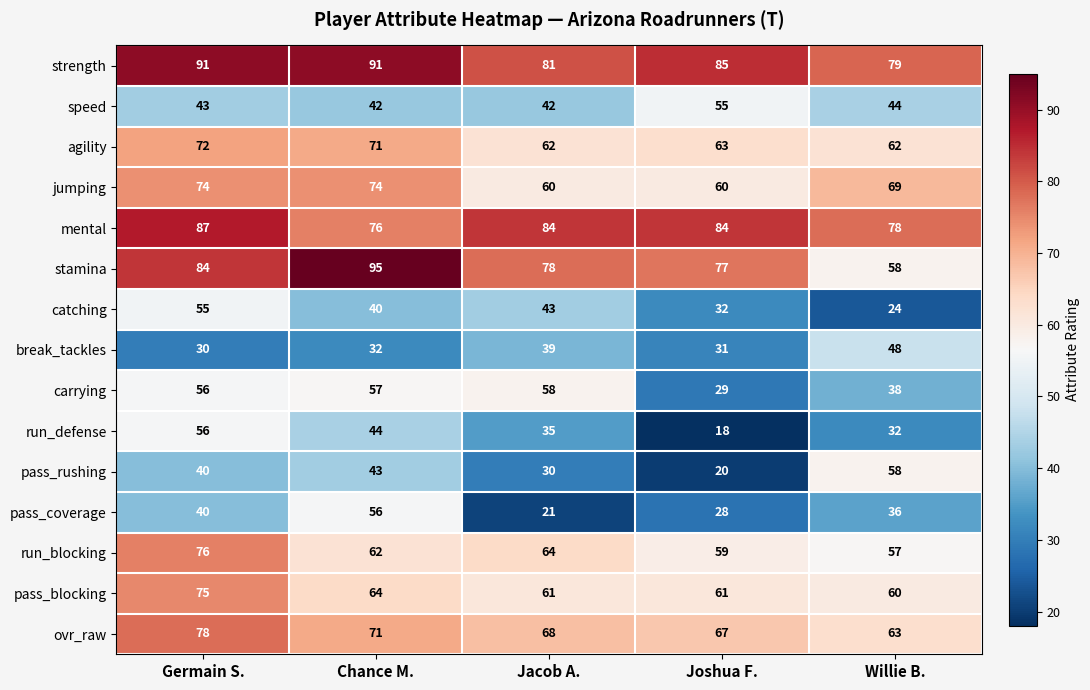

What is the greatest value displayed?

95